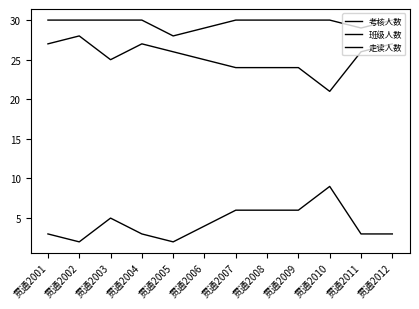

Which category has the lowest value in the 走读人数 series?

贯通2002